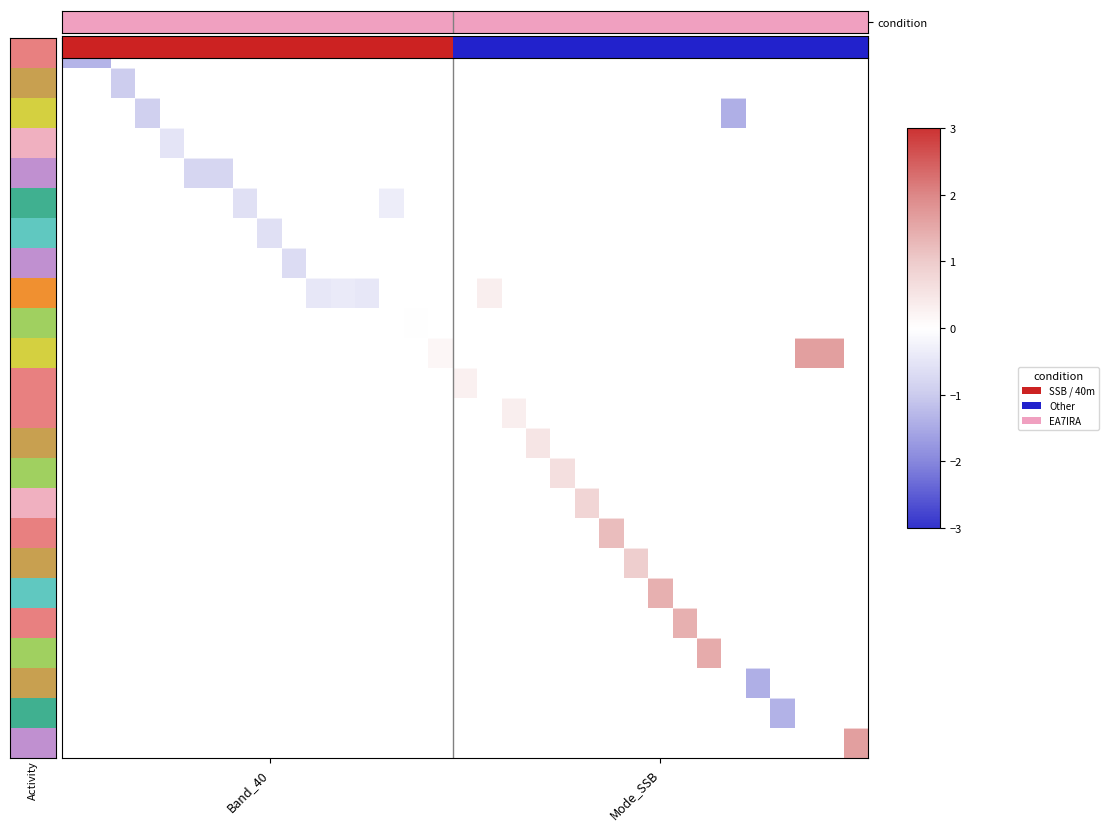

How many series are shown in this chart?

24